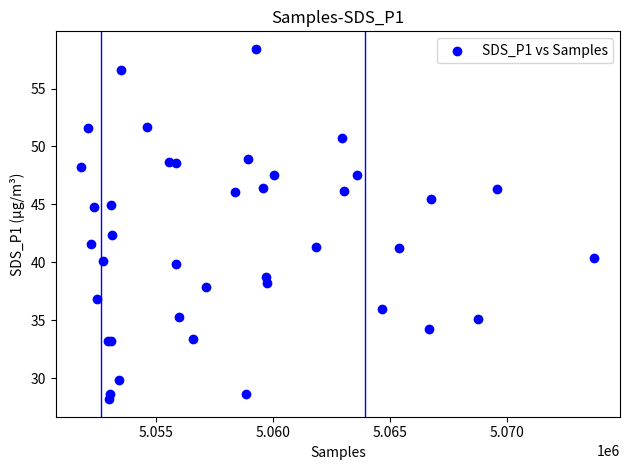

What Y value in the scatter plot is closest to 43?

42.4